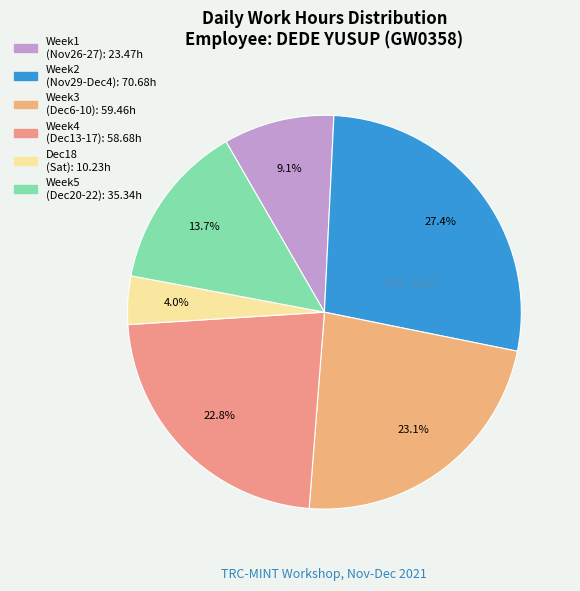

How many segments does this pie chart have?

6